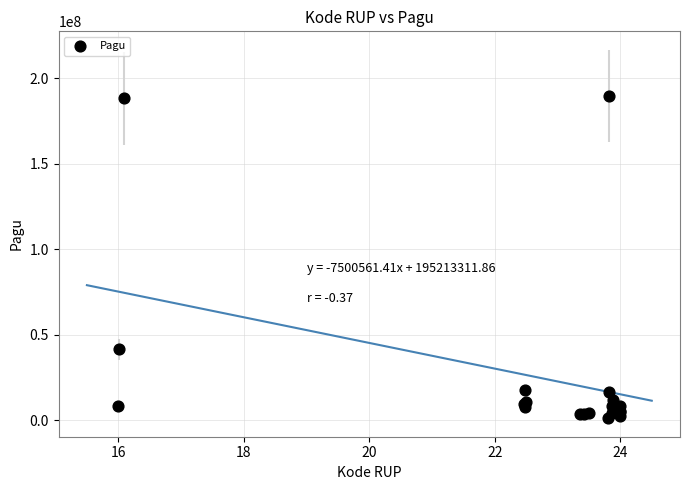

What Y value in the scatter plot is closest to 95489900?

41445000